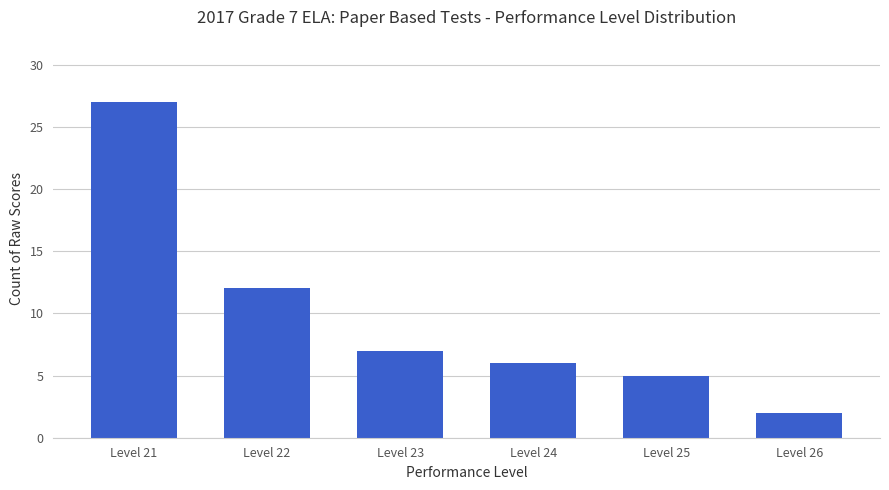

Which category has the lowest value across all series?

Level 26